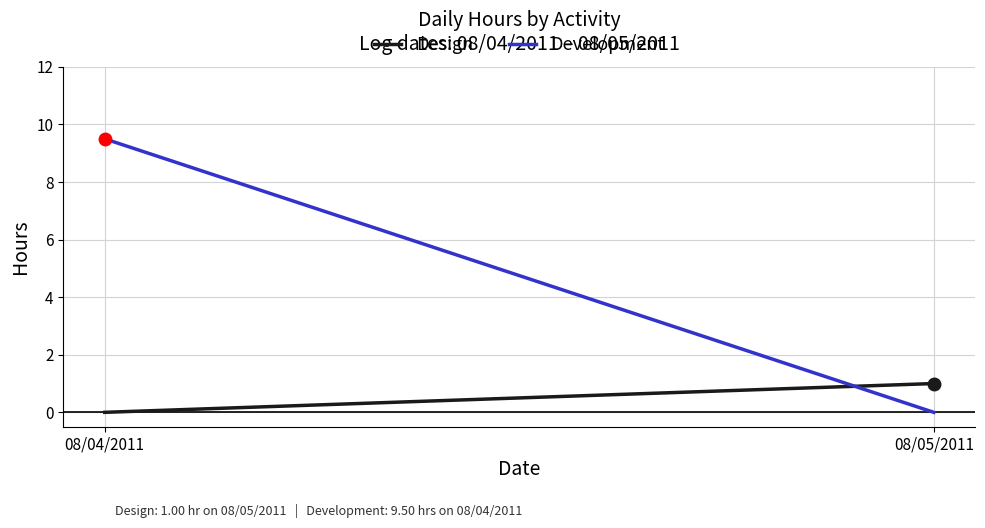

What is the sum of the Design values at 08/04/2011 and 08/05/2011?

1.0